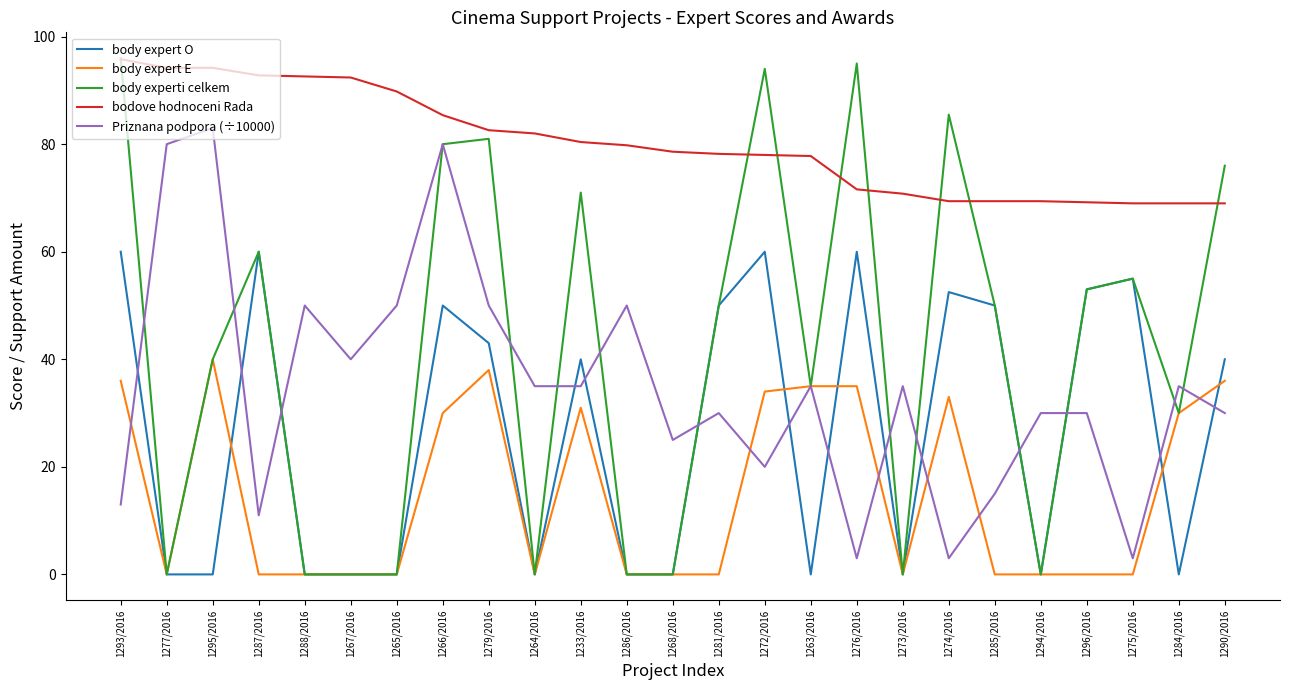

Read the body expert E value at 1266/2016.

30.0